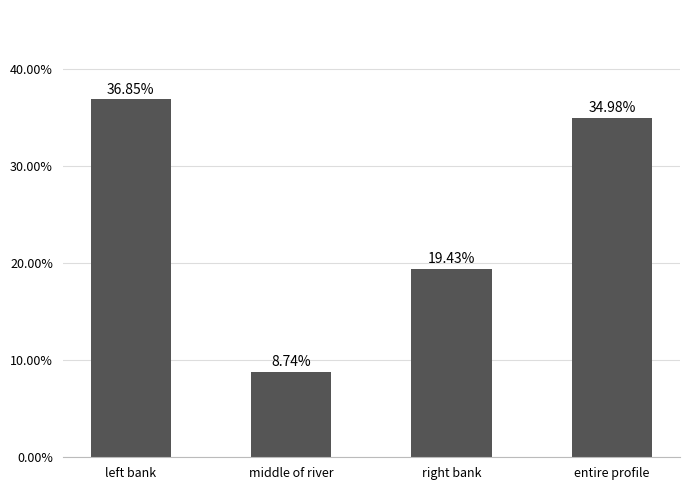

Are the bars grouped side by side (vs. stacked)?

No